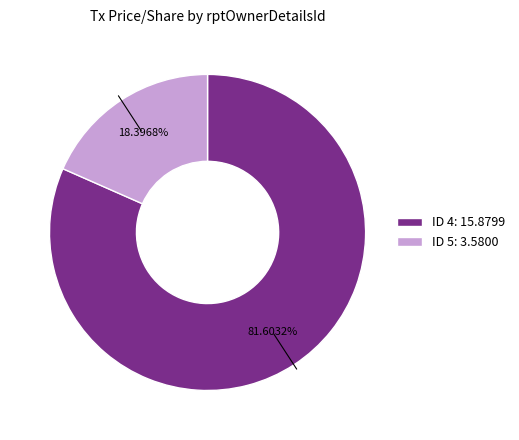

Is there a majority slice in this chart?

Yes